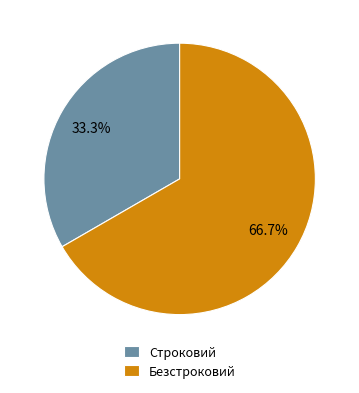

Which category accounts for the majority?

Безстроковий